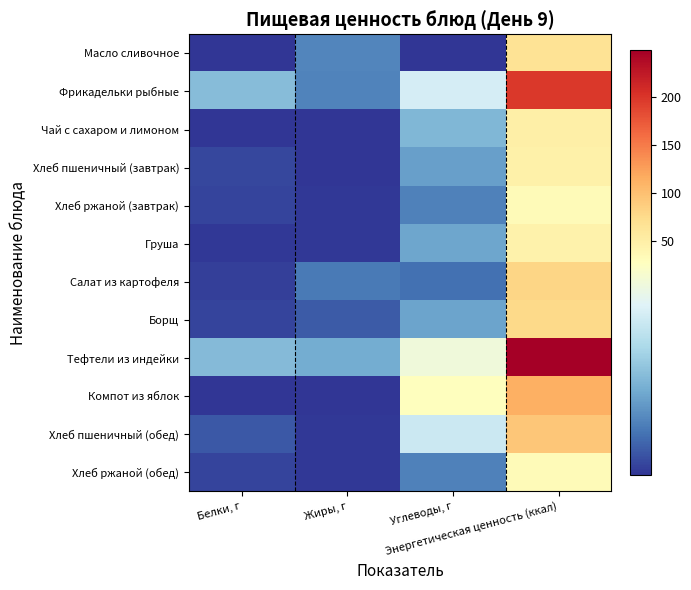

At which category is the sum across all series the highest?

Энергетическая ценность (ккал)